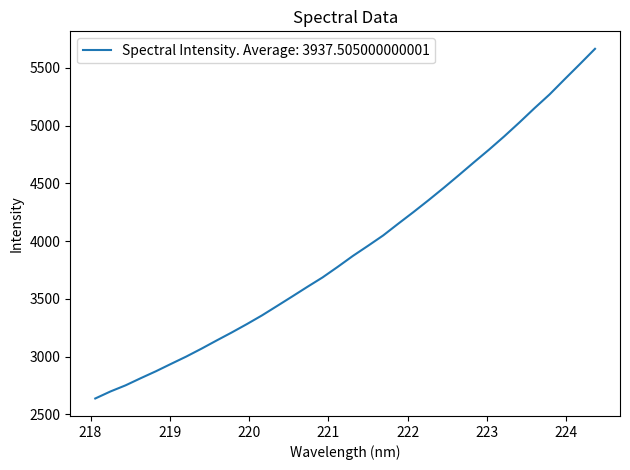

What is the maximum value shown in the chart?

5663.9